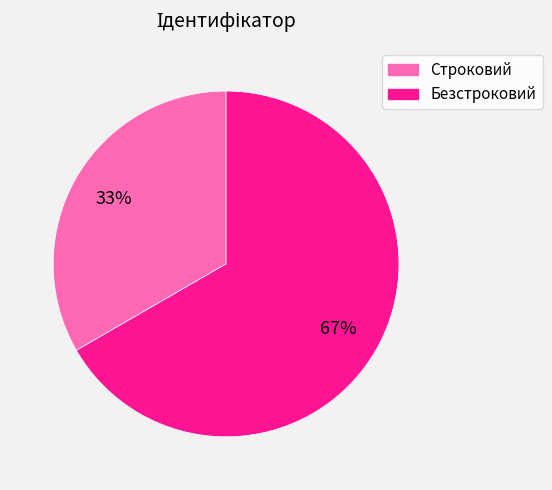

What is the ratio of the value at Строковий to the value at Безстроковий?

0.5